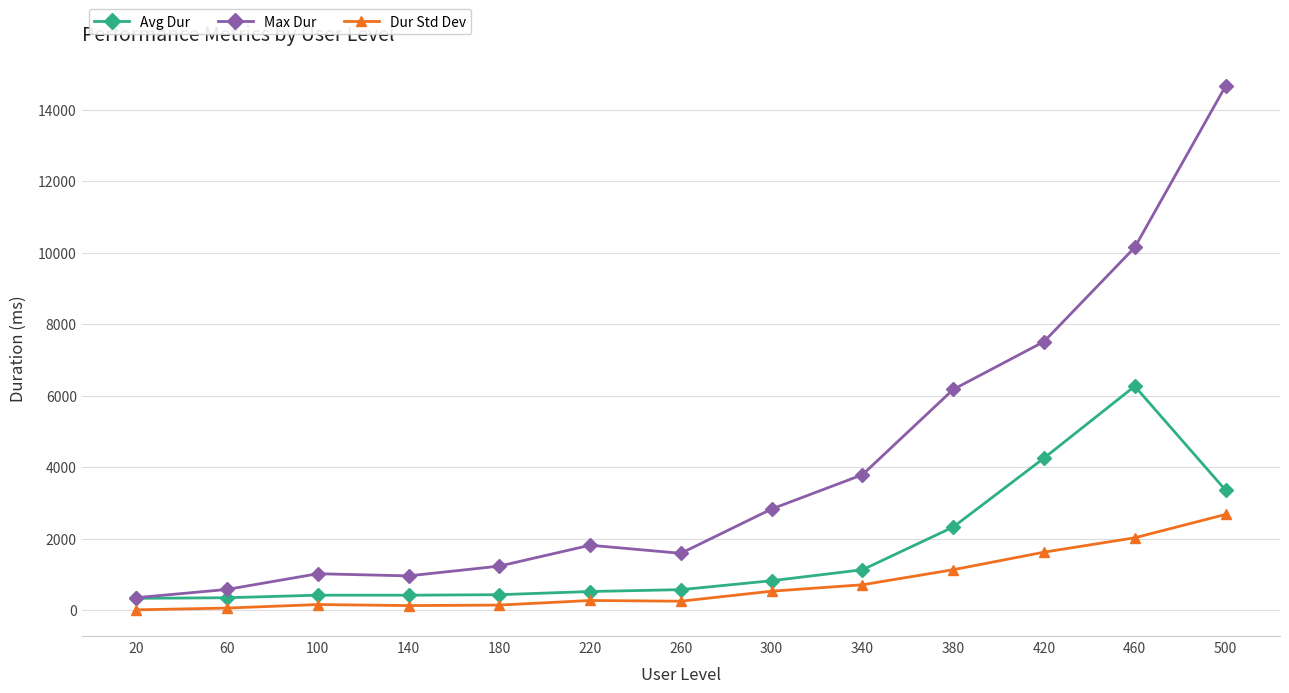

Rank the series by their maximum value, from highest to lowest.

Max Dur, Avg Dur, Dur Std Dev